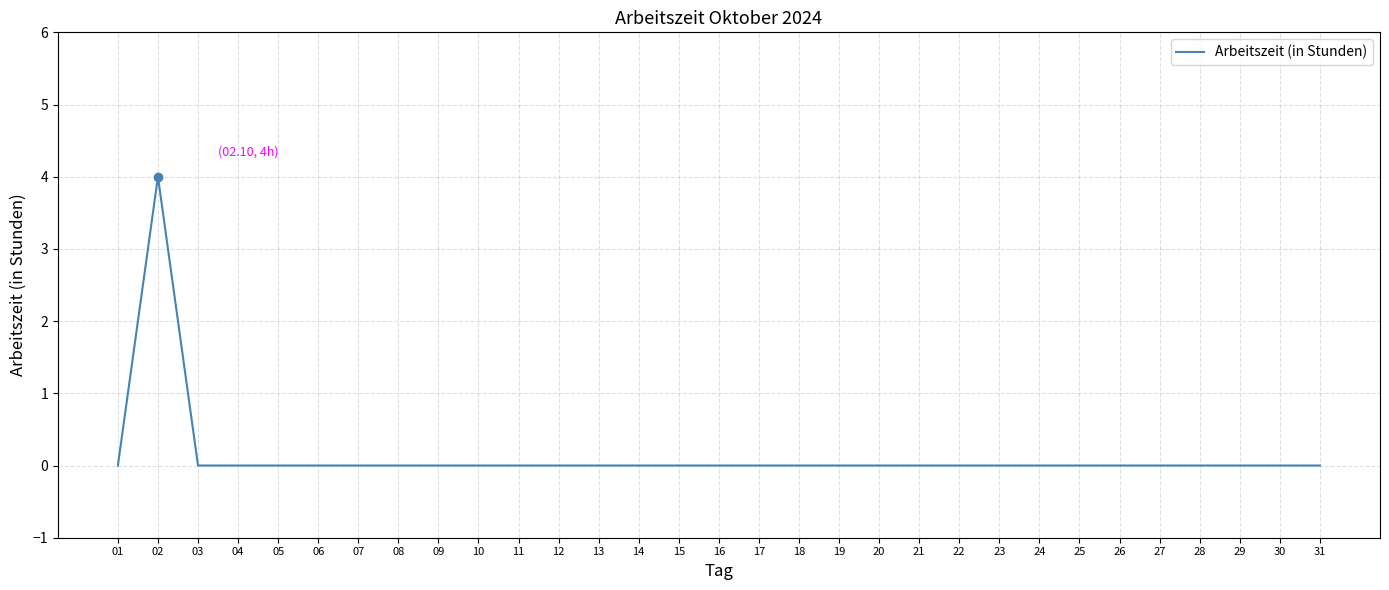

Which label corresponds to the largest value in the chart?

02